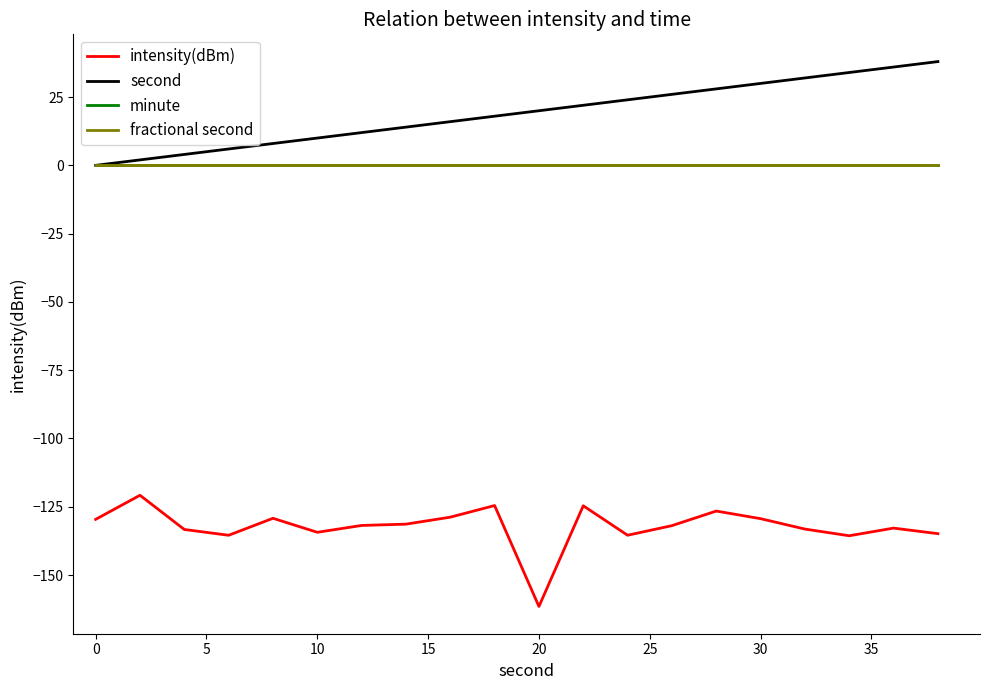

Does the chart display data point markers on the line(s)?

No